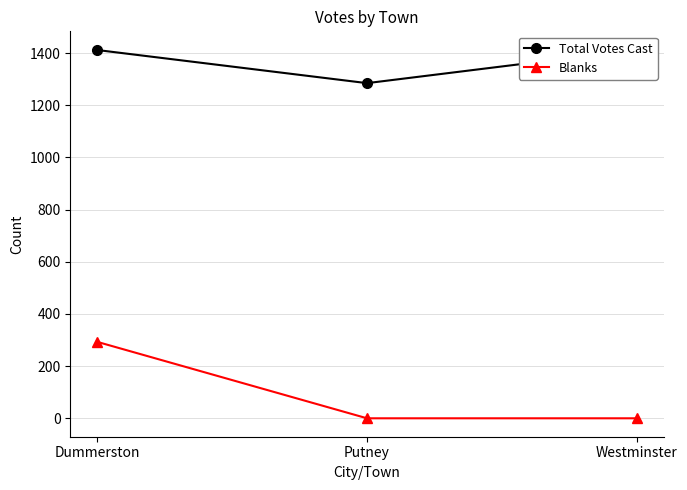

What is the label of the 1st point from the right?

Westminster